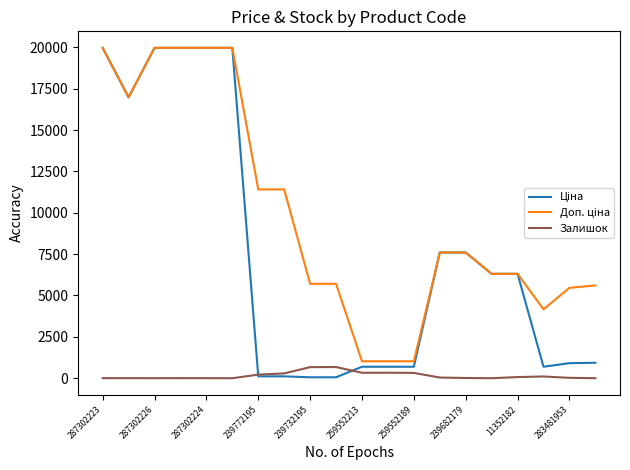

Is it true that Залишок equals 24.0 at 283481953?

True